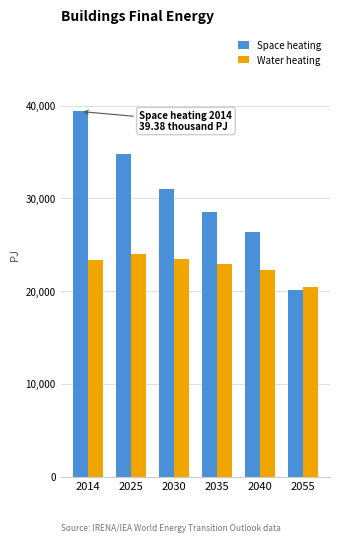

Which series changed the most between 2014 and 2035?

Space heating